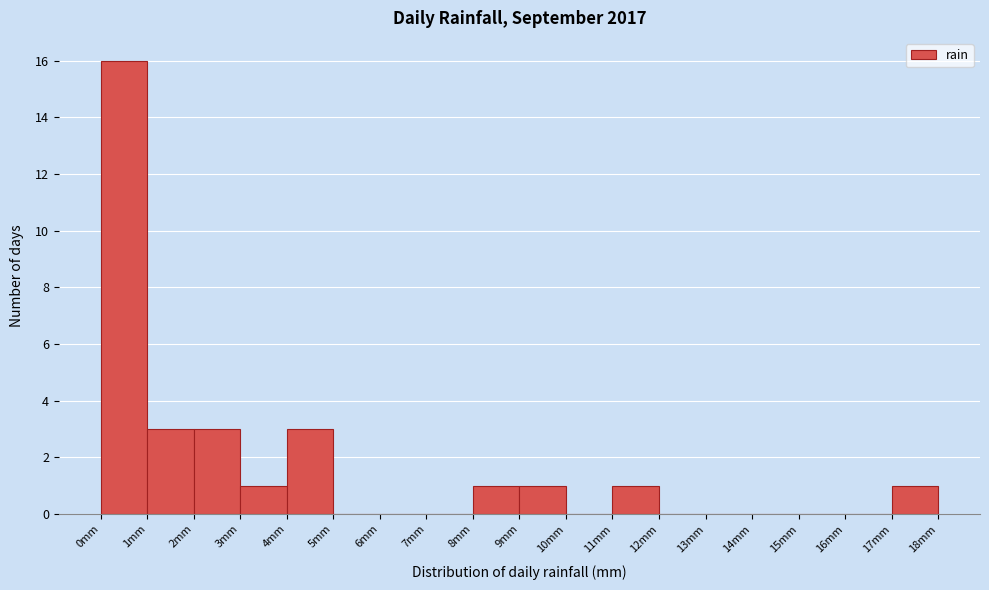

Reading left to right, transcribe this chart: for each bar, give the range it covers on the x-axis and its height. The values are not printed on the chart, so give them approximately, as read against the axis.

0 to 1: 16
1 to 2: 3
2 to 3: 3
3 to 4: 1
4 to 5: 3
5 to 6: 0
6 to 7: 0
7 to 8: 0
8 to 9: 1
9 to 10: 1
10 to 11: 0
11 to 12: 1
12 to 13: 0
13 to 14: 0
14 to 15: 0
15 to 16: 0
16 to 17: 0
17 to 18: 1